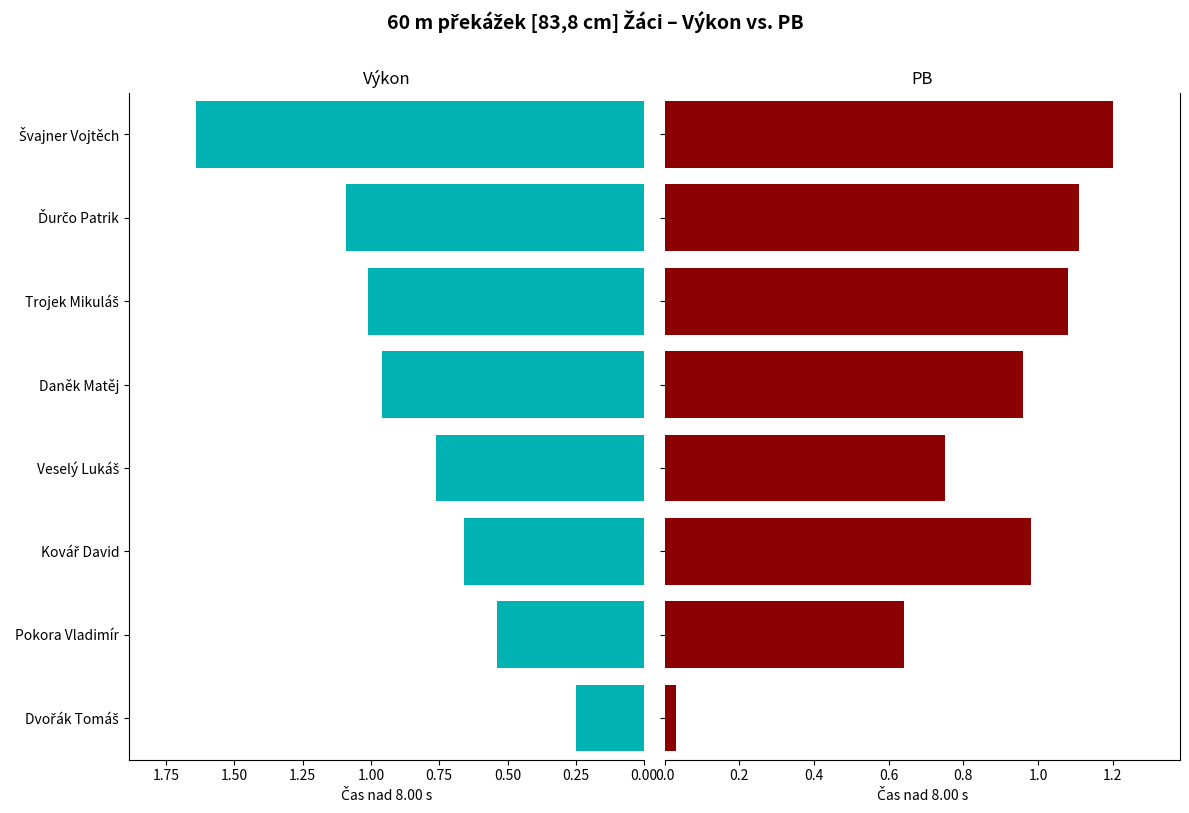

How many bars are there in total?

16